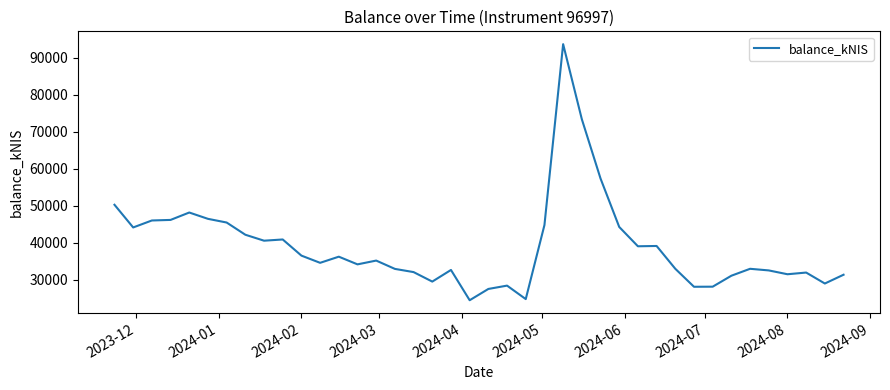

What is the difference between the maximum and minimum values?

69298.6